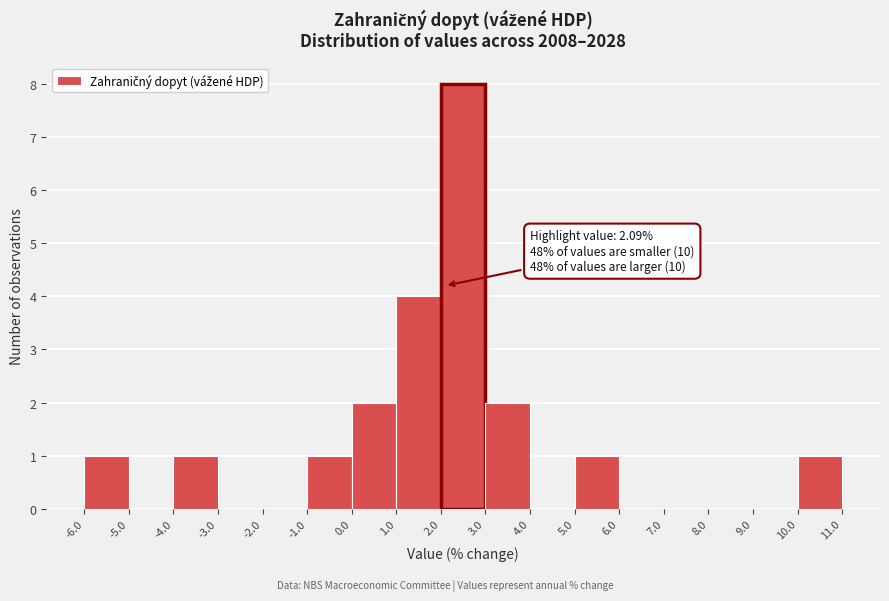

Which range on the x-axis has the tallest bar?

2.0 to 3.0